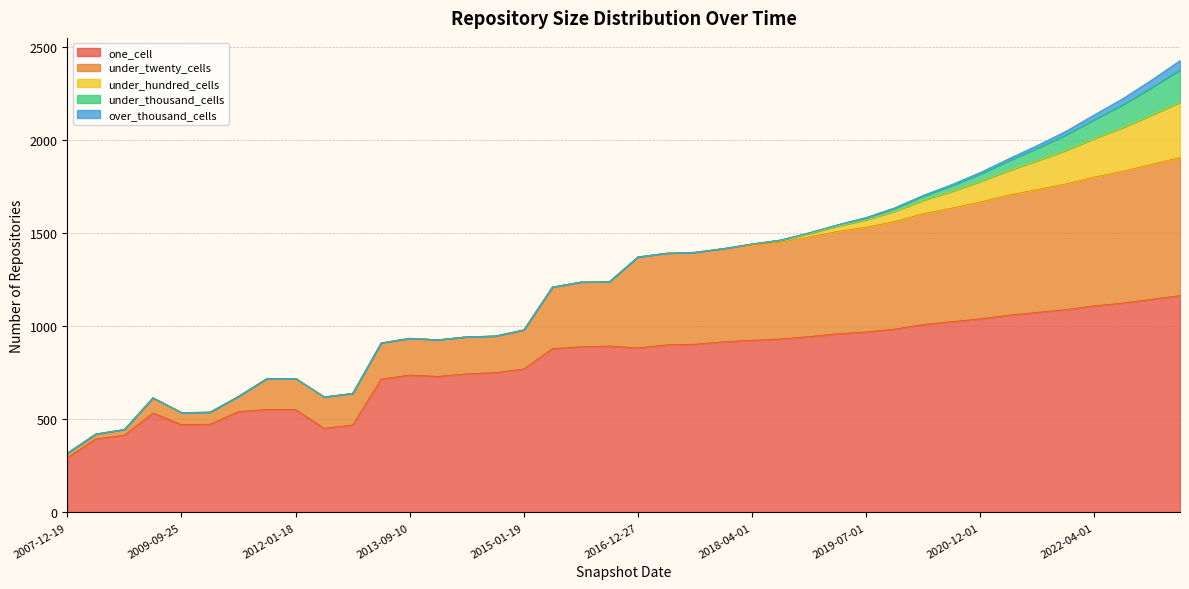

True or false: under_twenty_cells and under_thousand_cells intersect in this chart.

False